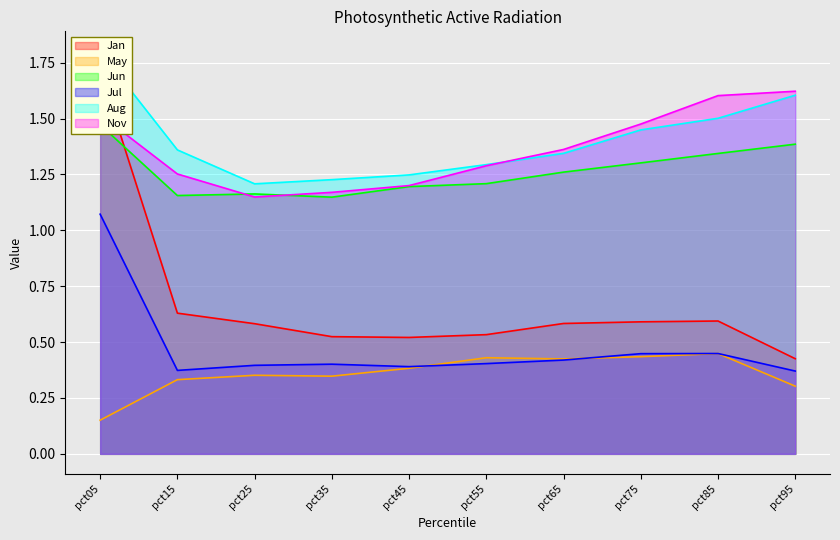

Where is the first local minimum for Nov?

pct25